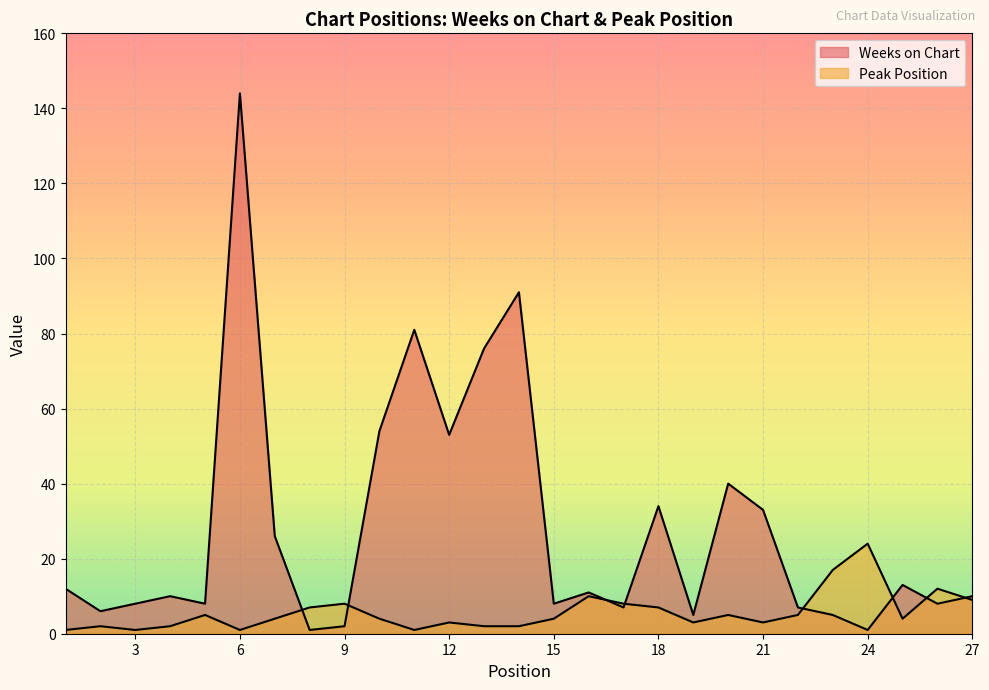

How many series are shown in this chart?

2